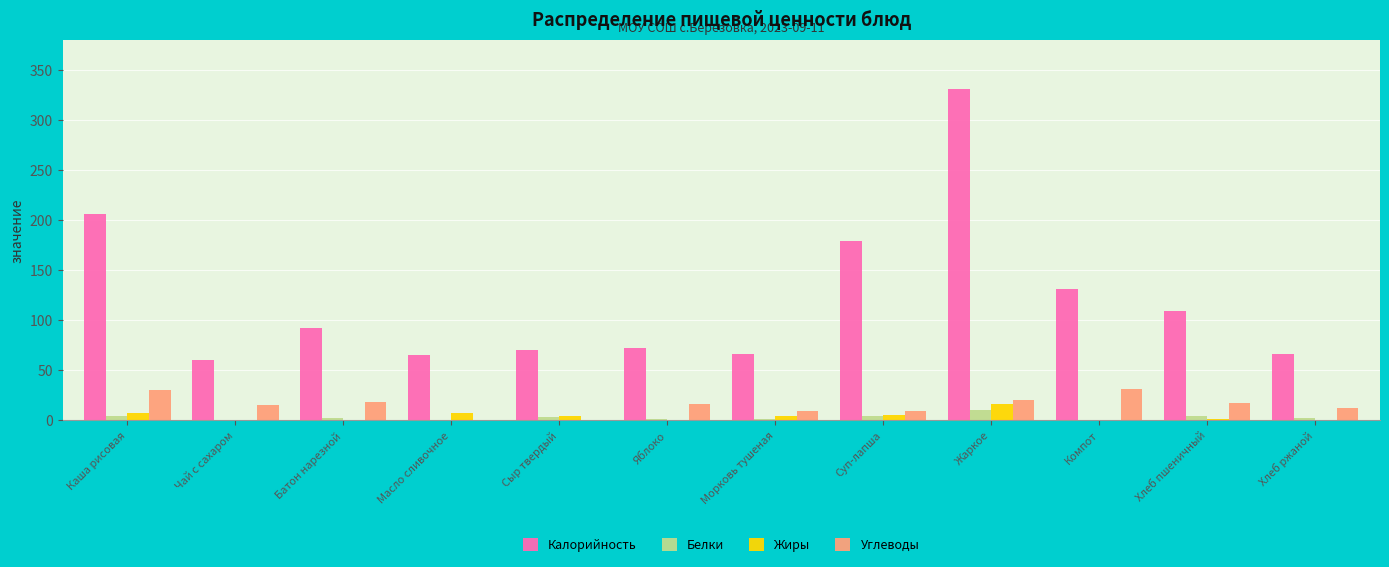

What is the difference between the Калорийность values at Суп-лапша and Морковь тушеная?

113.0